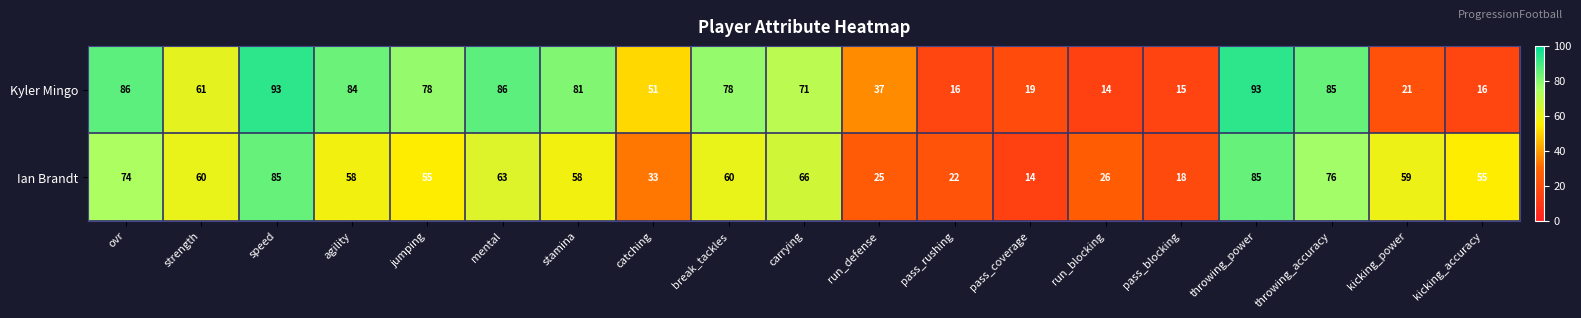

Count the number of data series in this chart.

2